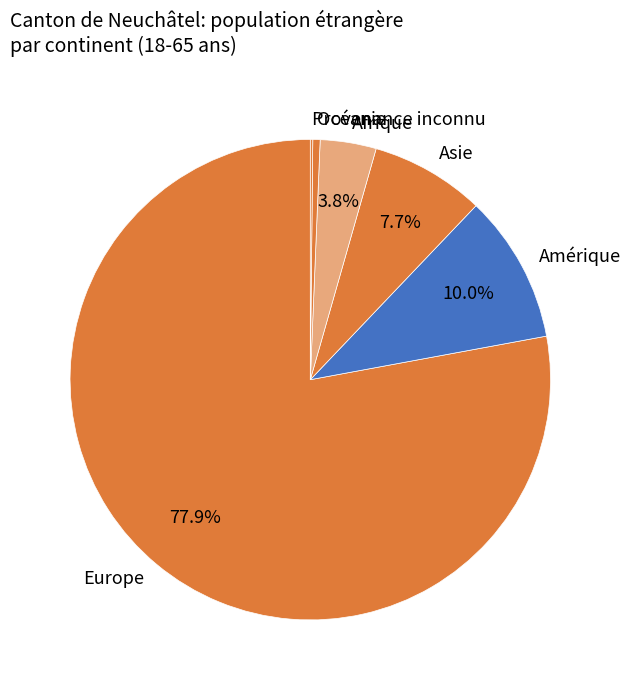

Is Europe the majority of the pie?

Yes